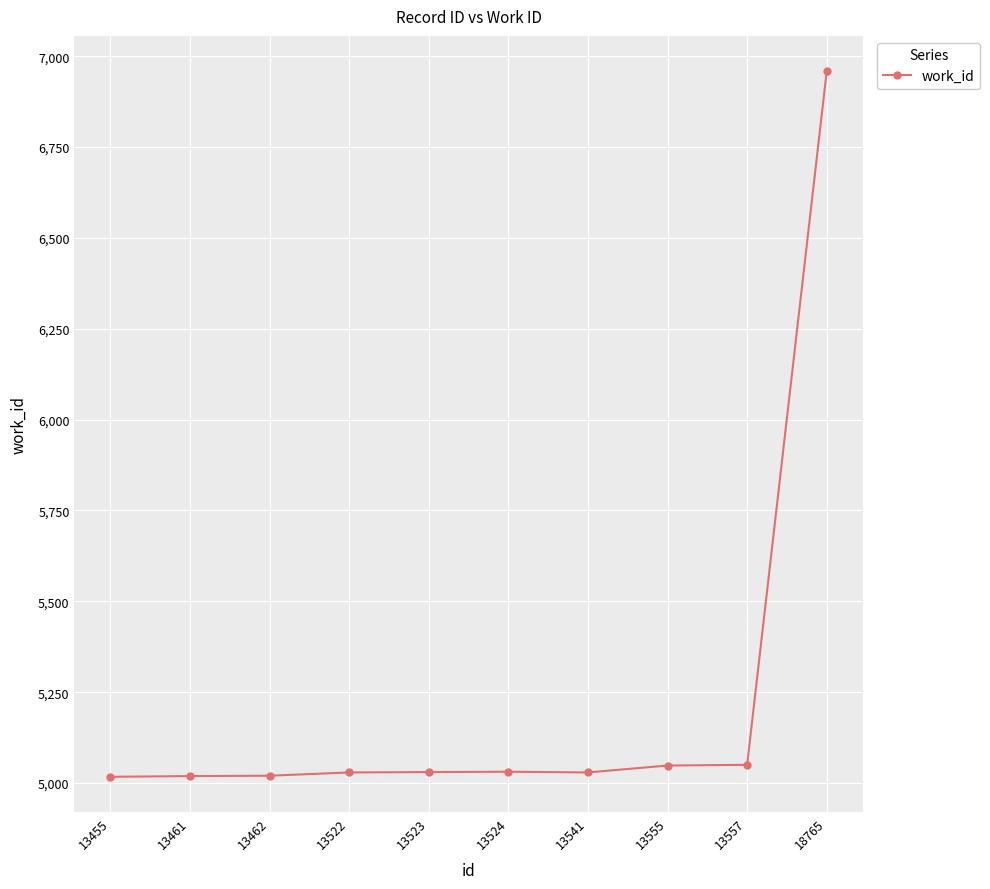

What is the minimum value shown in the chart?

5017